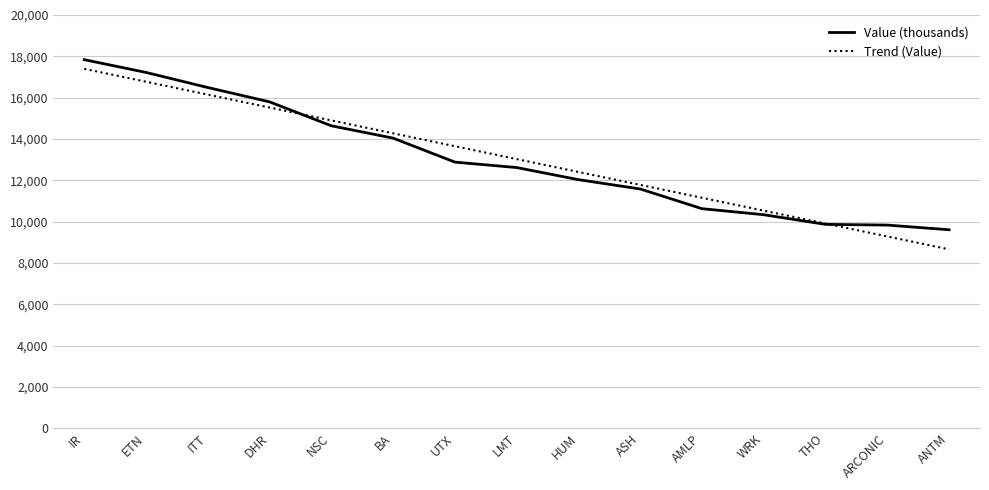

What position from the right is ARCONIC?

2